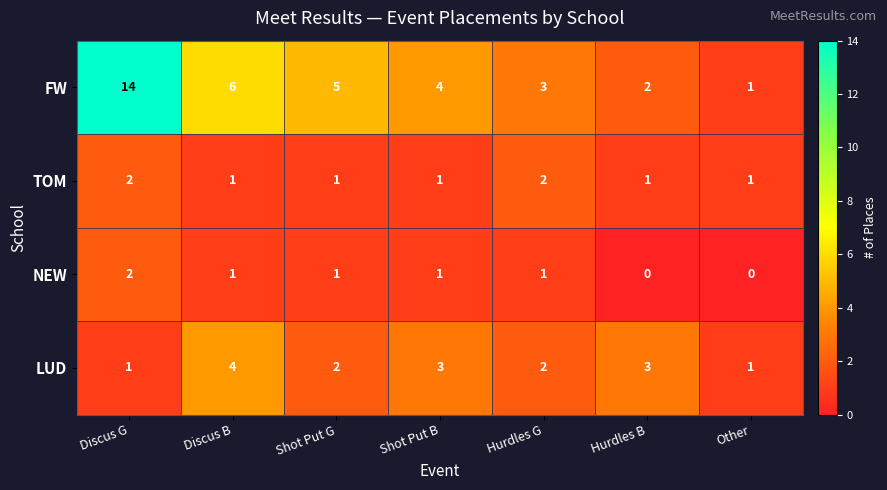

List the labels in order of FW value, largest first.

Discus G, Discus B, Shot Put G, Shot Put B, Hurdles G, Hurdles B, Other